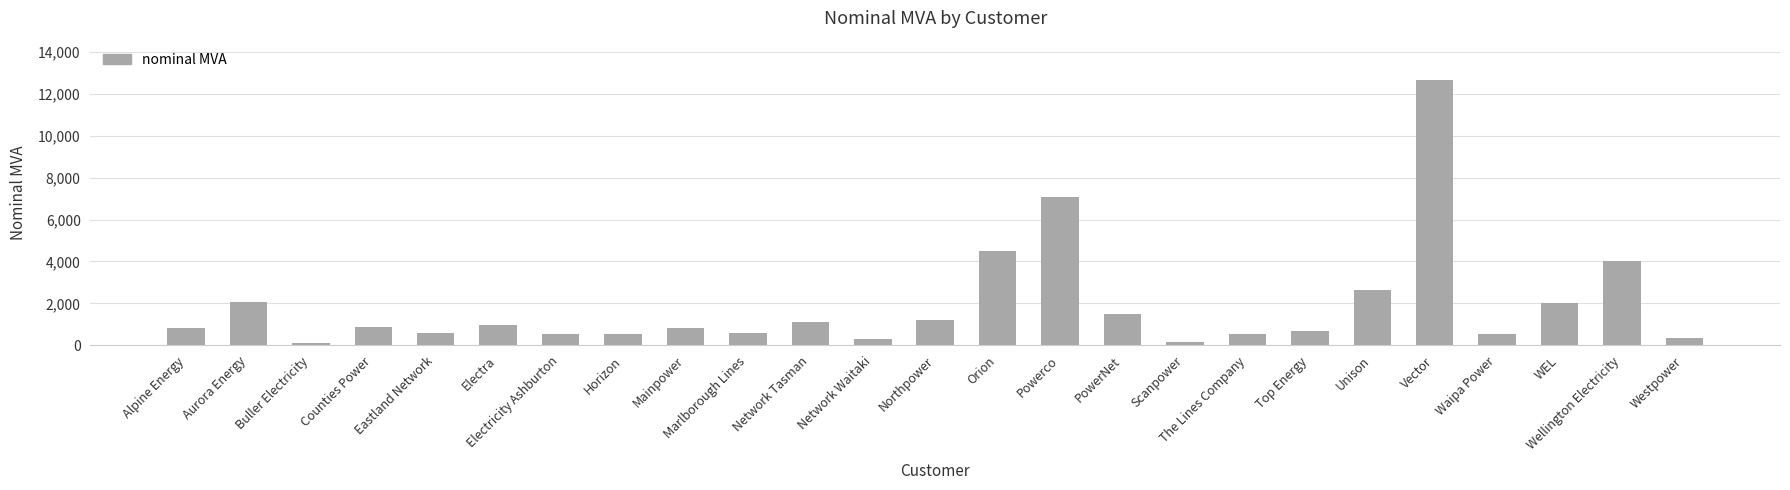

What is the value of the 20th bar from the left?

2647.0